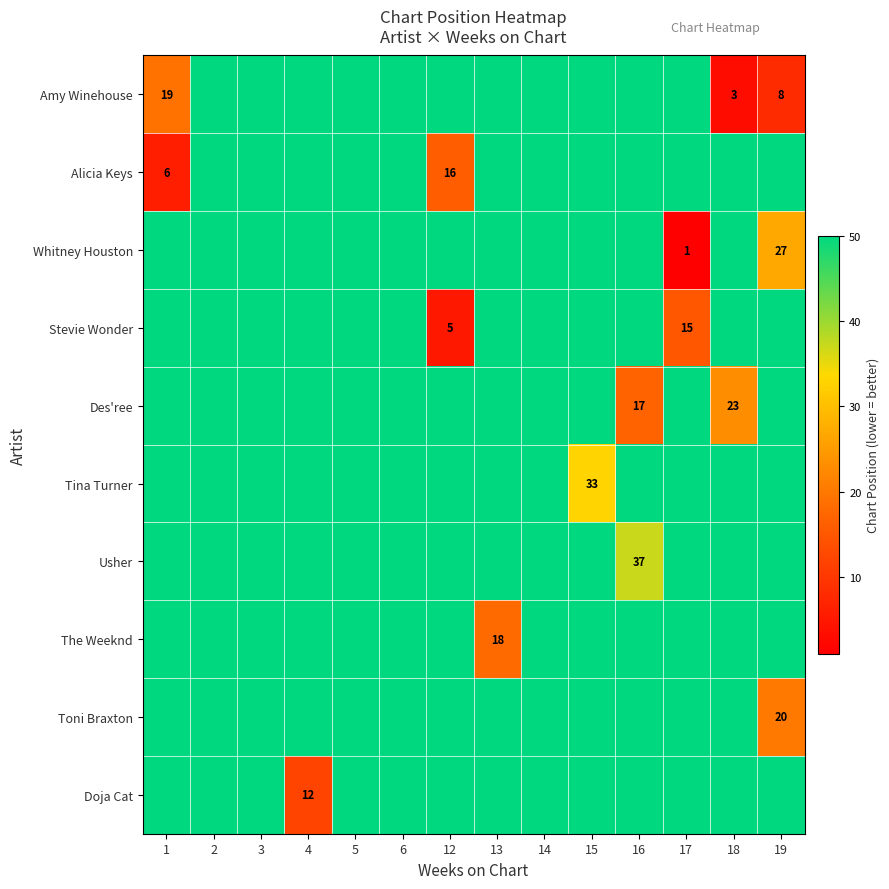

The value of Des'ree at 4 is 50. True or false?

True